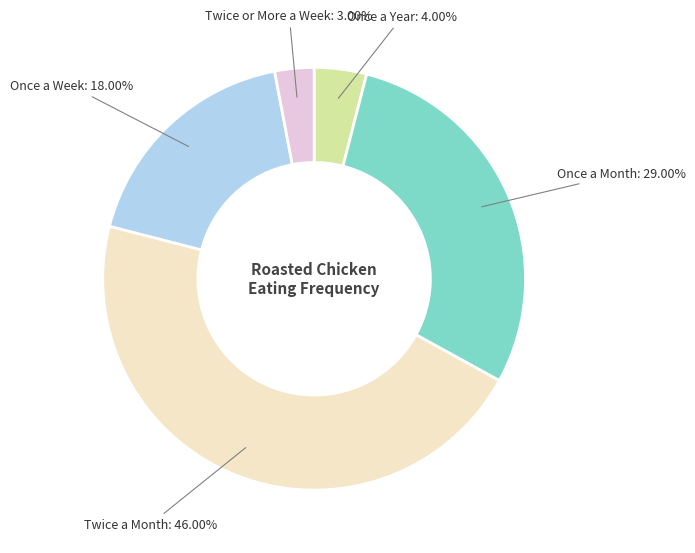

Is there a majority slice in this chart?

No